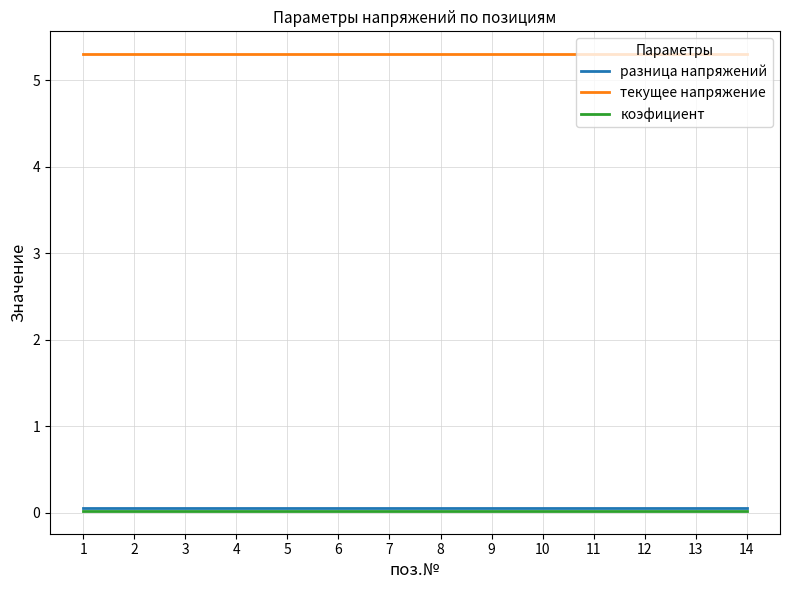

True or false: текущее напряжение and коэфициент intersect in this chart.

False